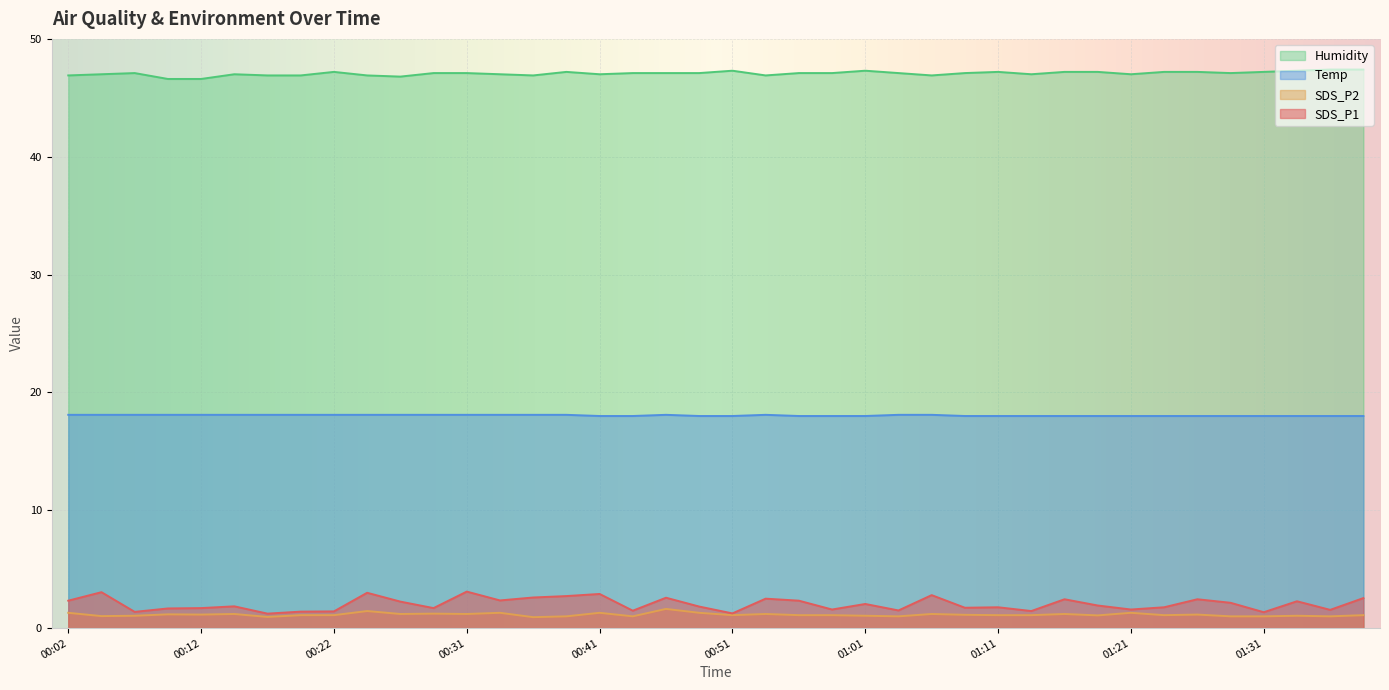

At how many categories does at least one series exceed 44?

40